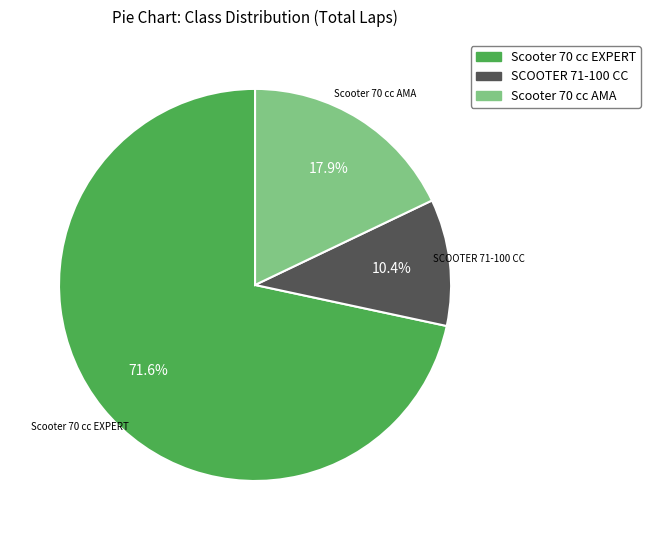

To the nearest percent, what is the difference between the largest and smallest slice percentages?

61%